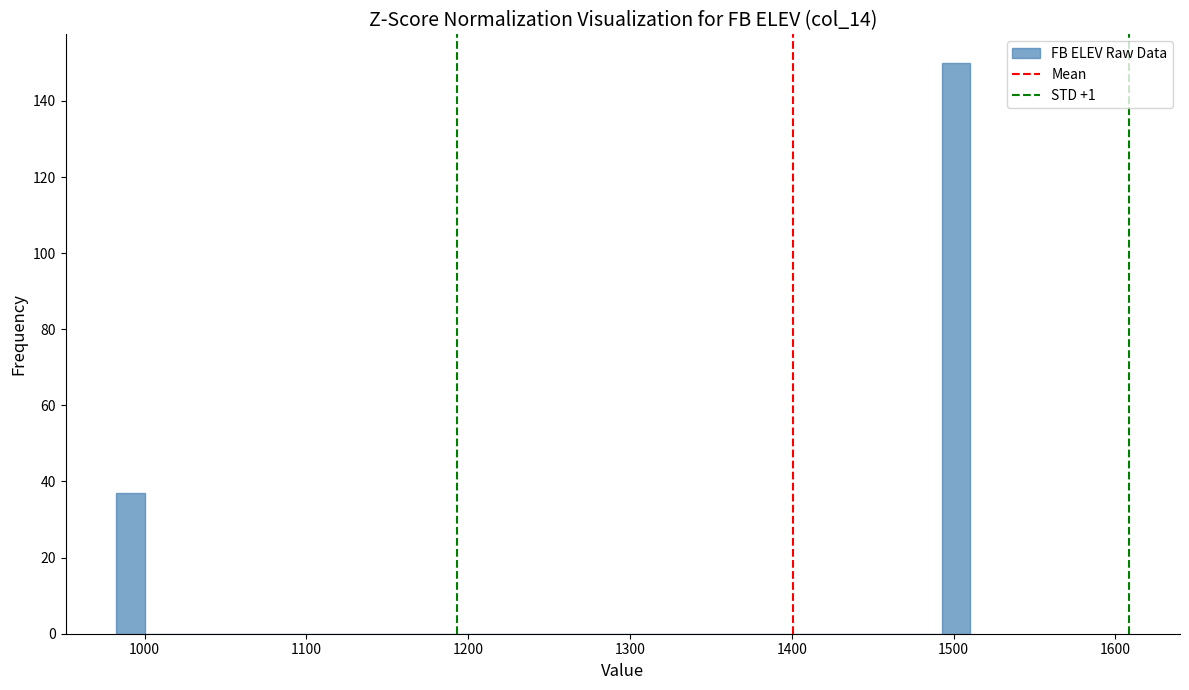

Around what value on the x-axis is the tallest bar? Give the approximate position of its centre, as read against the axis.

1500